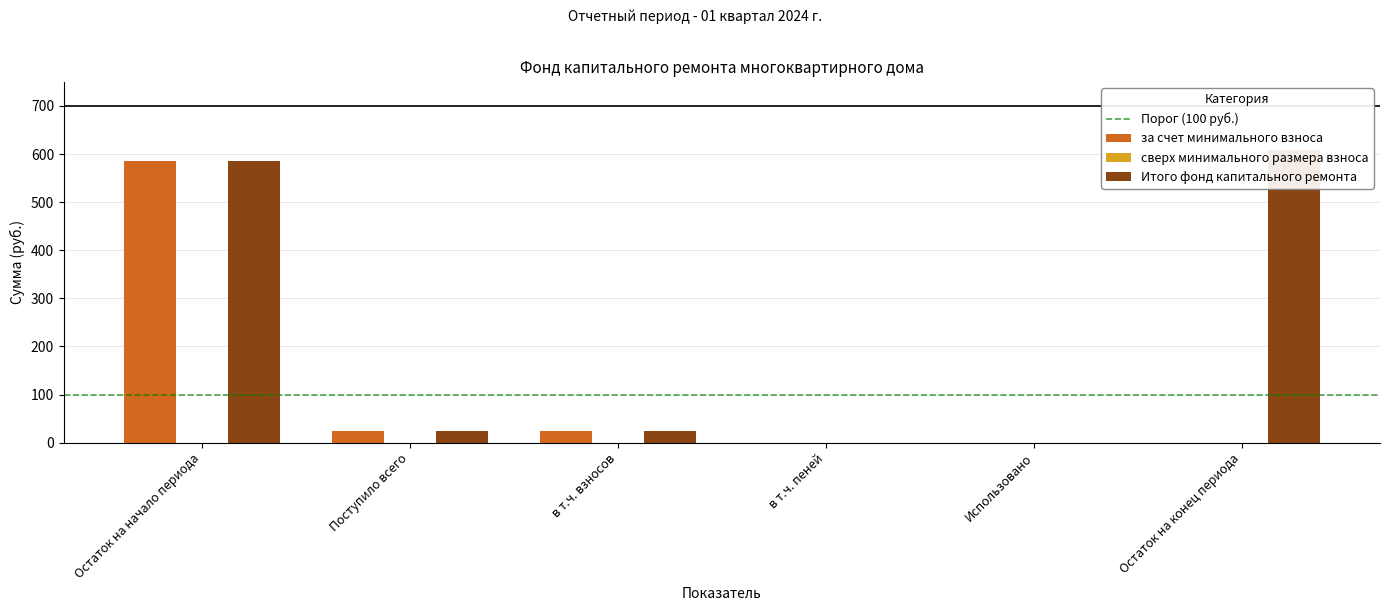

What is the difference between the second highest and second lowest values in the за счет минимального взноса series?

23.9